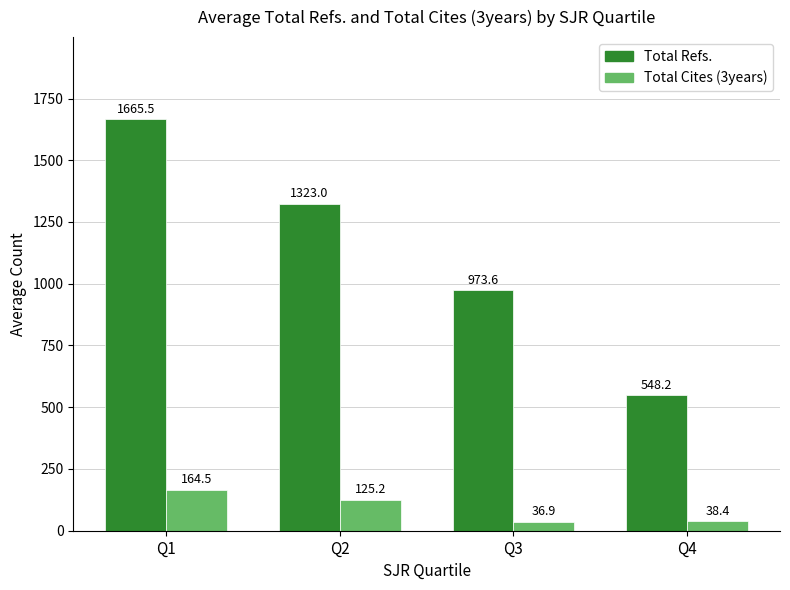

List the labels in order of Total Cites (3years) value, largest first.

Q1, Q2, Q4, Q3